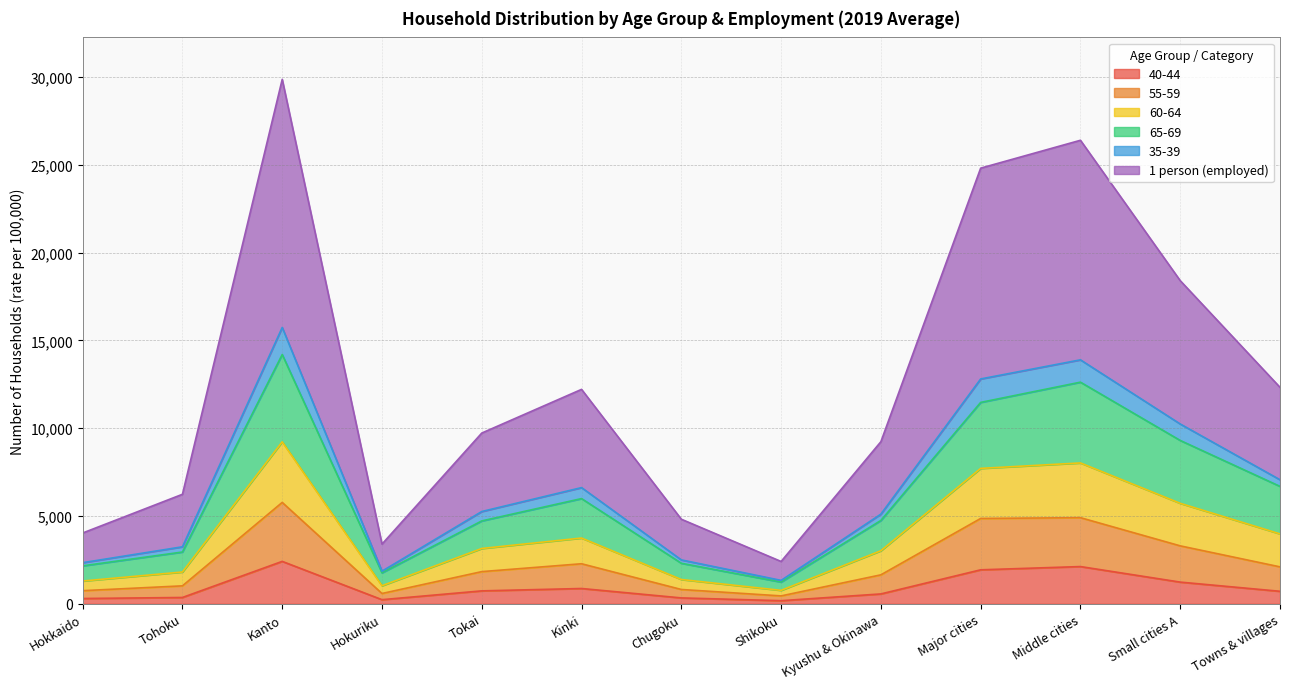

Where is the first local minimum for 35-39?

Hokuriku